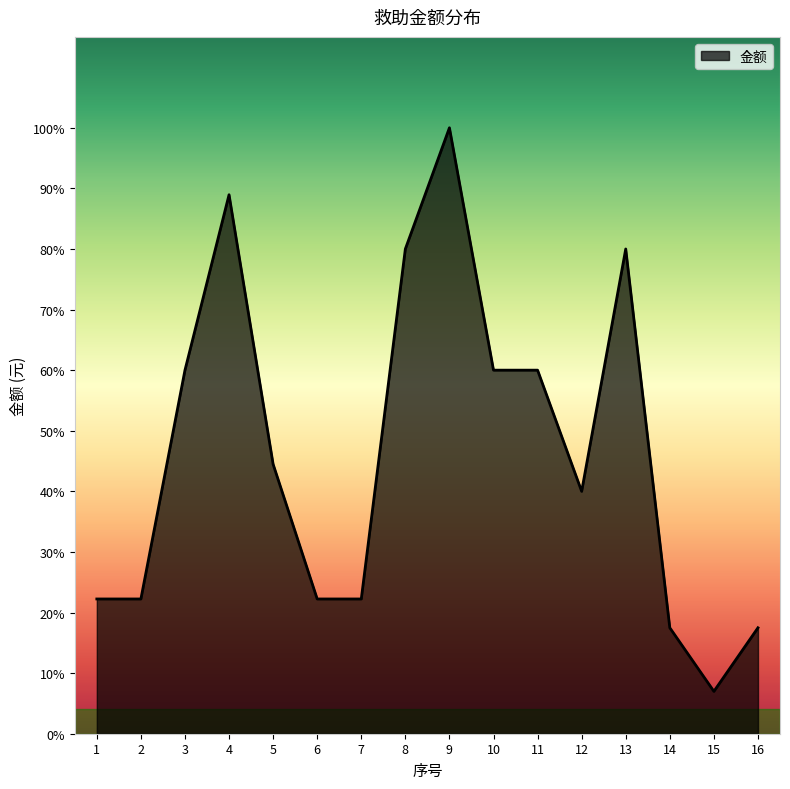

The chart shows a value of 5148 at 10. True or false?

True